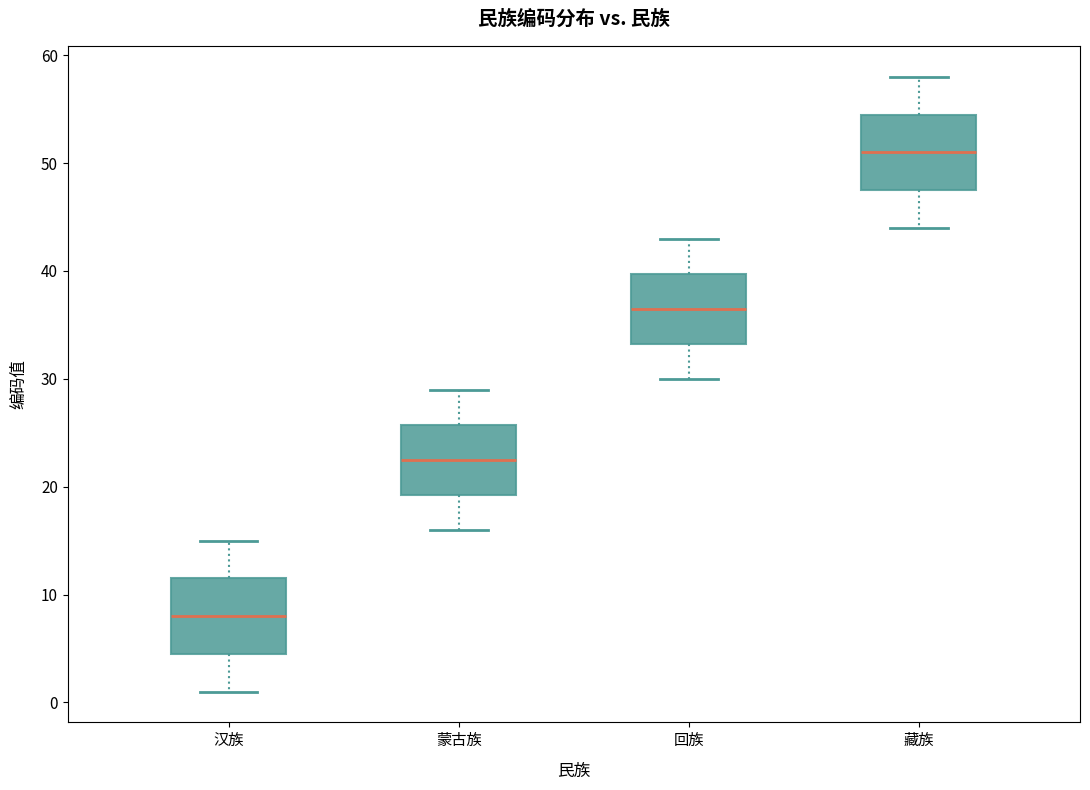

Reading left to right, transcribe this box plot: for each box, give where its median line is, the range the box spans, and where its two whiskers end, as read against the y-axis. The values are not printed on the chart, so give them approximately, as read against the axis.

汉族: median 8, box 5 to 12, whiskers 1 to 15
蒙古族: median 23, box 19 to 26, whiskers 16 to 29
回族: median 37, box 33 to 40, whiskers 30 to 43
藏族: median 51, box 48 to 55, whiskers 44 to 58